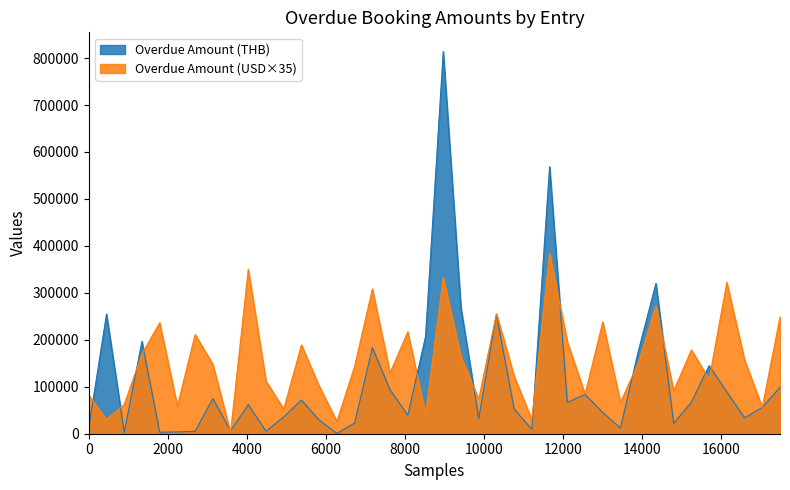

In Overdue Amount (USD), how many points are lower than both neighbors (excluding endpoints)?

14